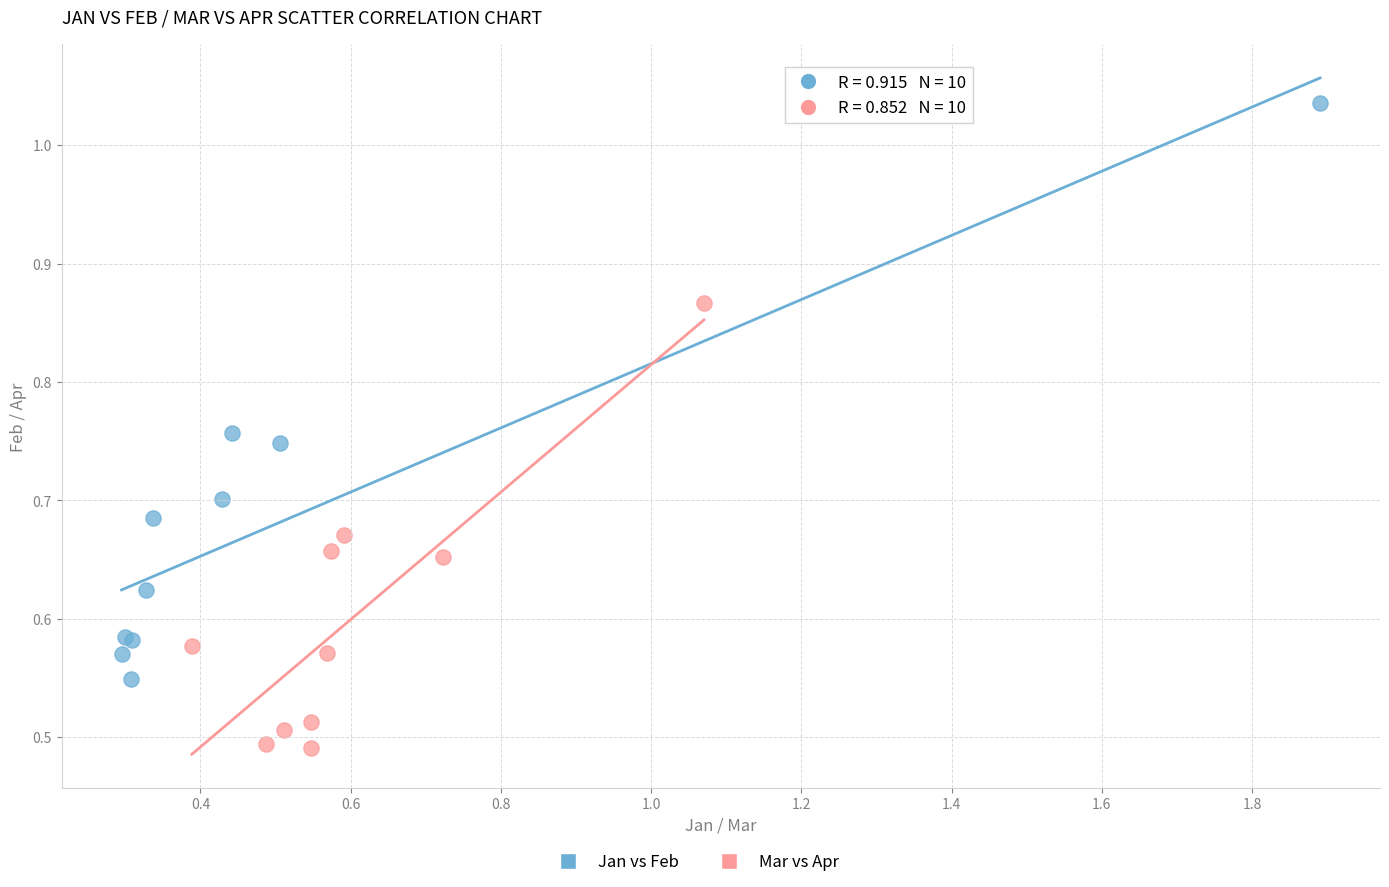

Which series contains the highest Y value?

Jan vs Feb